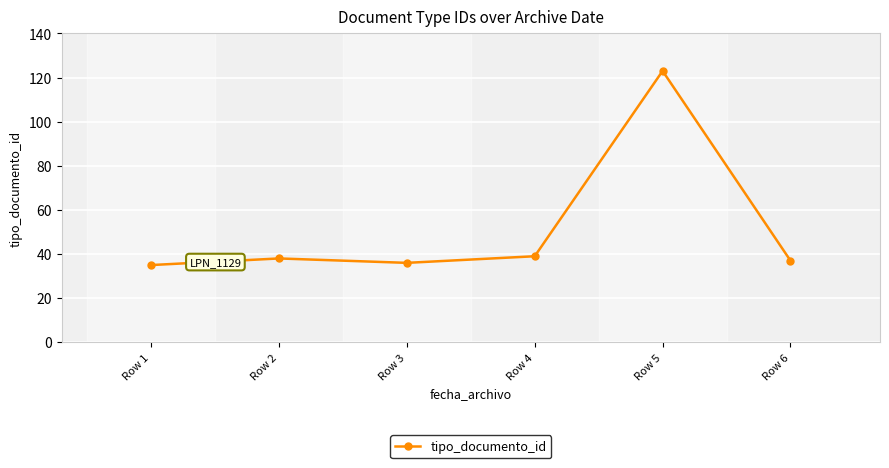

At which category does the data reach its first local valley?

Row 3